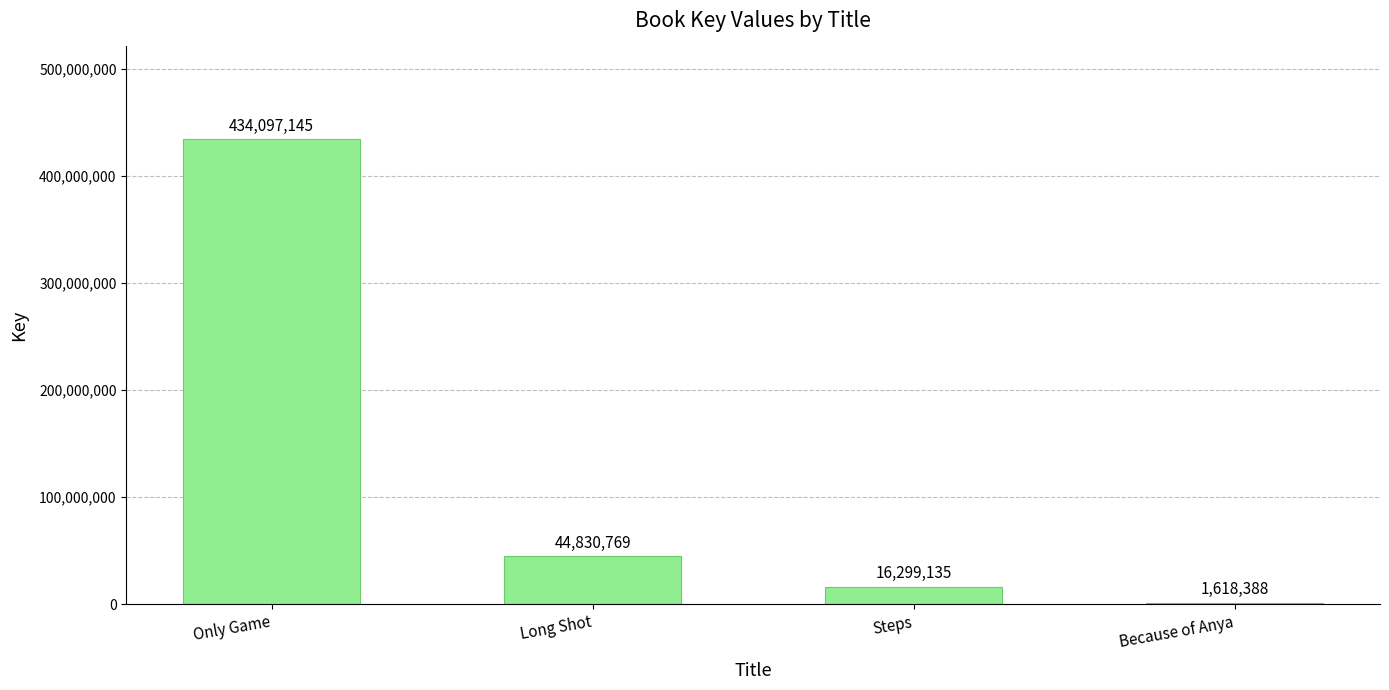

True or false: the data shows 44830769 at Long Shot.

True